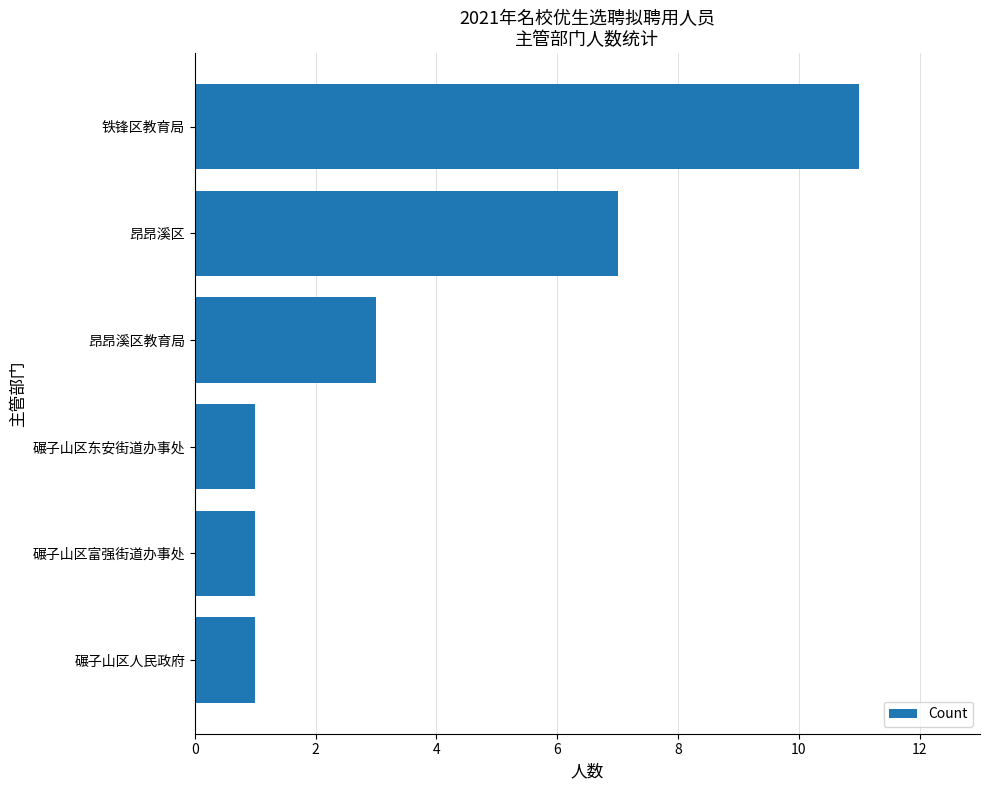

What is the greatest value displayed?

11